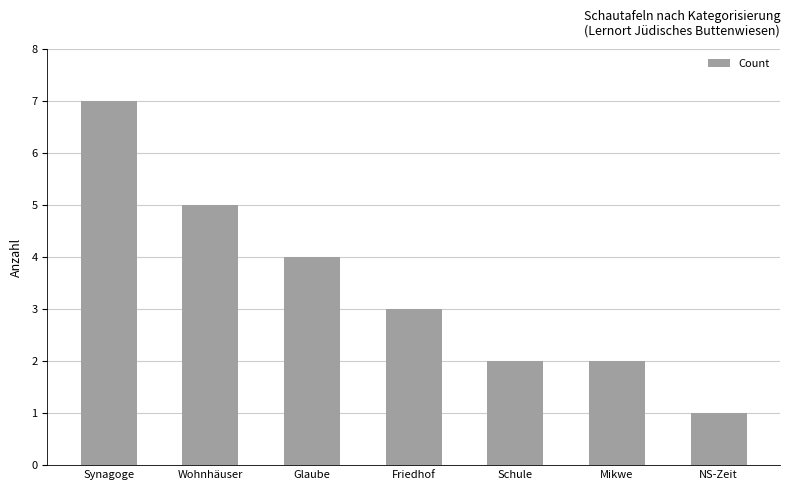

At which label is the value closest to 4?

Glaube